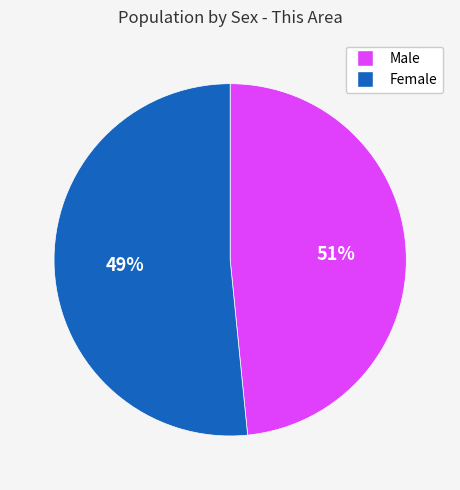

True or false: Male accounts for 36% of the total.

False